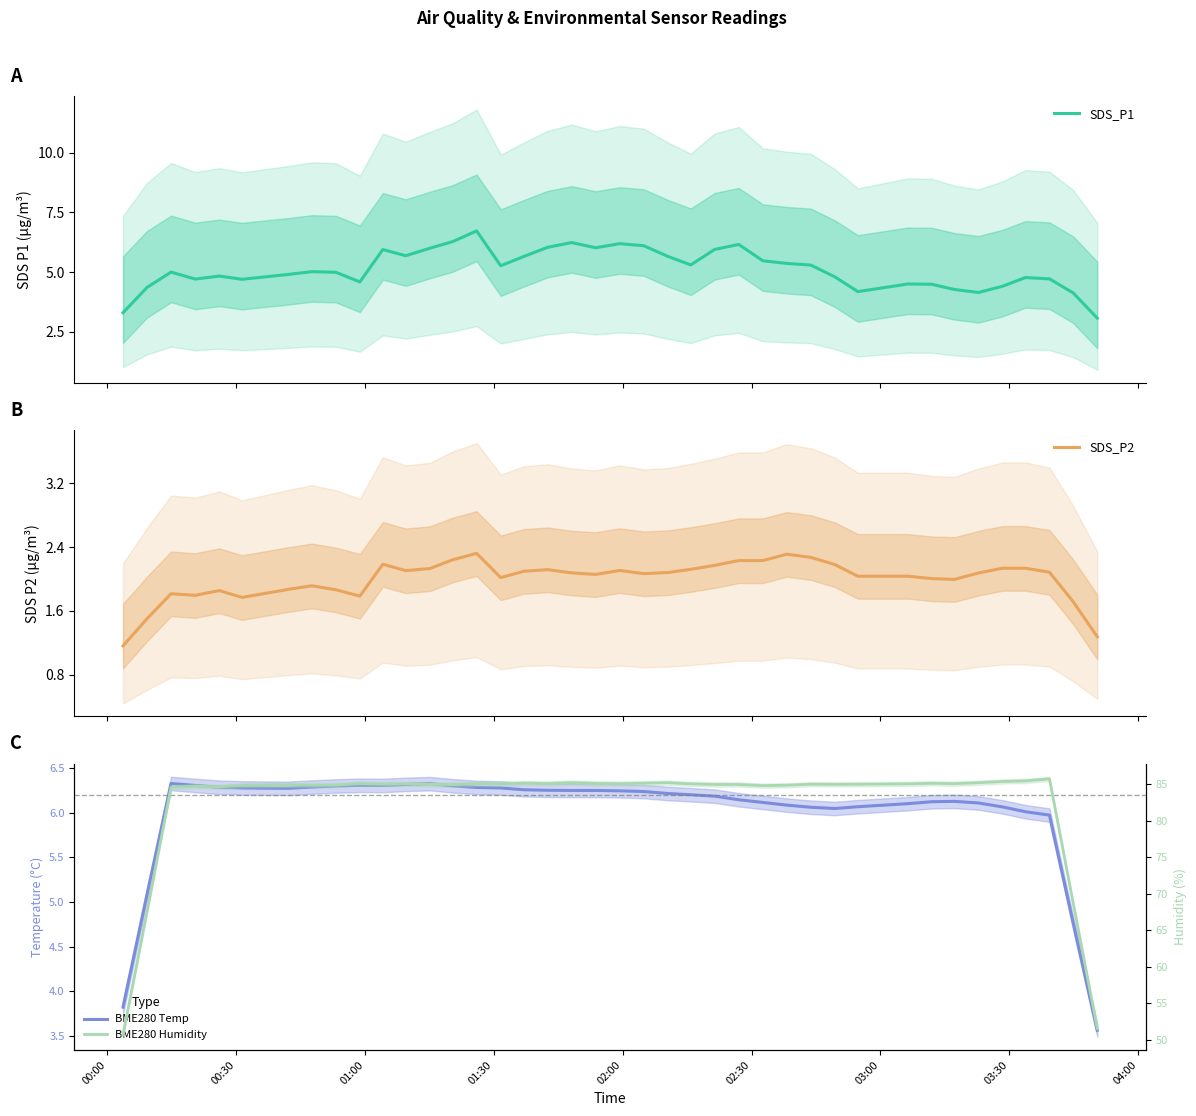

Reading right to left, transcribe all the data shown in this chart.

SDS_P1: 3.1	4.1	4.7	4.8	4.4	4.1	4.3	4.5	4.5	4.2	4.8	5.3	5.4	5.5	6.2	6.0	5.3	5.7	6.1	6.2	6.0	6.2	6.0	5.7	5.3	6.7	6.3	6.0	5.7	5.9	4.6	5.0	5.0	4.9	4.7	4.8	4.7	5.0	4.4	3.3
SDS_P2: 1.3	1.7	2.1	2.1	2.1	2.1	2.0	2.0	2.0	2.0	2.2	2.3	2.3	2.2	2.2	2.2	2.1	2.1	2.1	2.1	2.1	2.1	2.1	2.1	2.0	2.3	2.2	2.1	2.1	2.2	1.8	1.9	1.9	1.9	1.8	1.9	1.8	1.8	1.5	1.2
BME280 Temp: 3.6	4.8	6.0	6.0	6.1	6.1	6.1	6.1	6.1	6.1	6.0	6.1	6.1	6.1	6.1	6.2	6.2	6.2	6.2	6.2	6.2	6.2	6.3	6.3	6.3	6.3	6.3	6.3	6.3	6.3	6.3	6.3	6.3	6.3	6.3	6.3	6.3	6.3	5.1	3.8
BME280 Humidity: 51.6	68.7	85.7	85.4	85.3	85.2	85.1	85.1	85.0	85.0	85.0	85.0	84.8	84.8	84.9	84.9	85.0	85.2	85.1	85.1	85.1	85.2	85.1	85.1	85.0	85.0	84.9	85.0	85.0	85.0	85.1	84.9	84.8	84.9	84.8	84.6	84.7	84.6	67.5	50.7